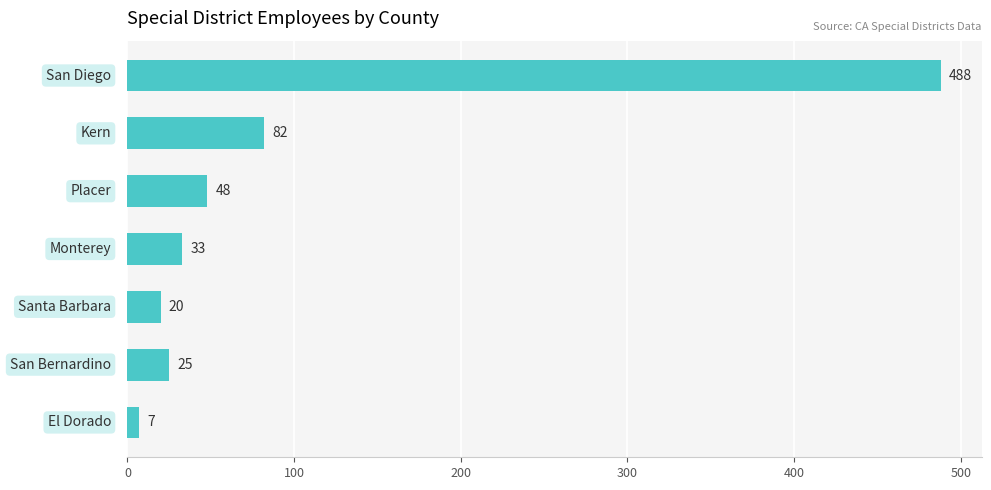

Reading bottom to top, list all the values displayed in this chart.

7	25	20	33	48	82	488